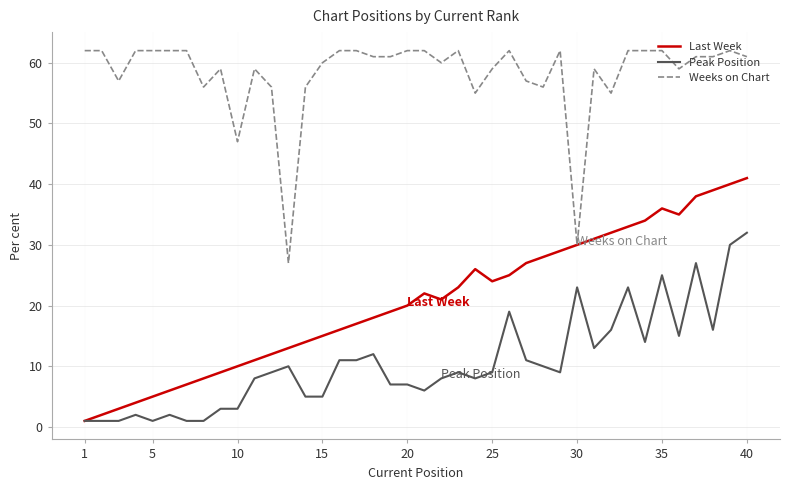

Which series has the largest total across all categories?

Weeks on Chart